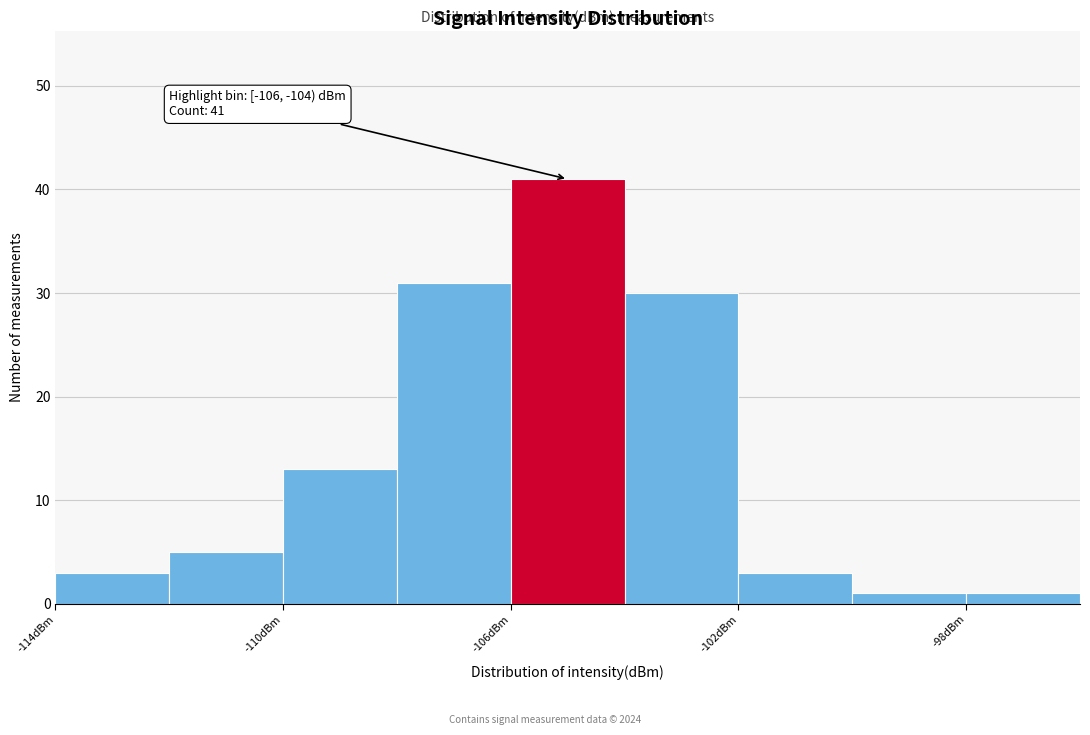

Over which range of the x-axis is the bar tallest?

-106 to -104